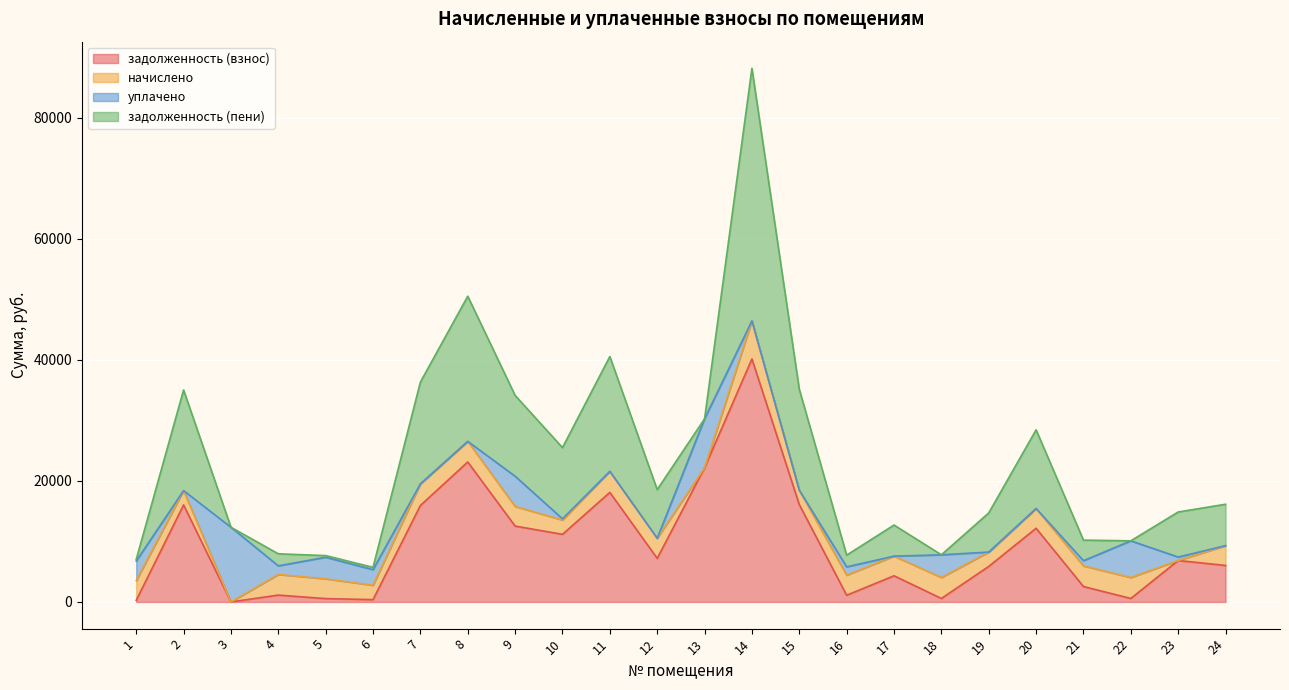

Is the value of уплачено at 20 greater than the value of задолженность (взнос) at 21?

No